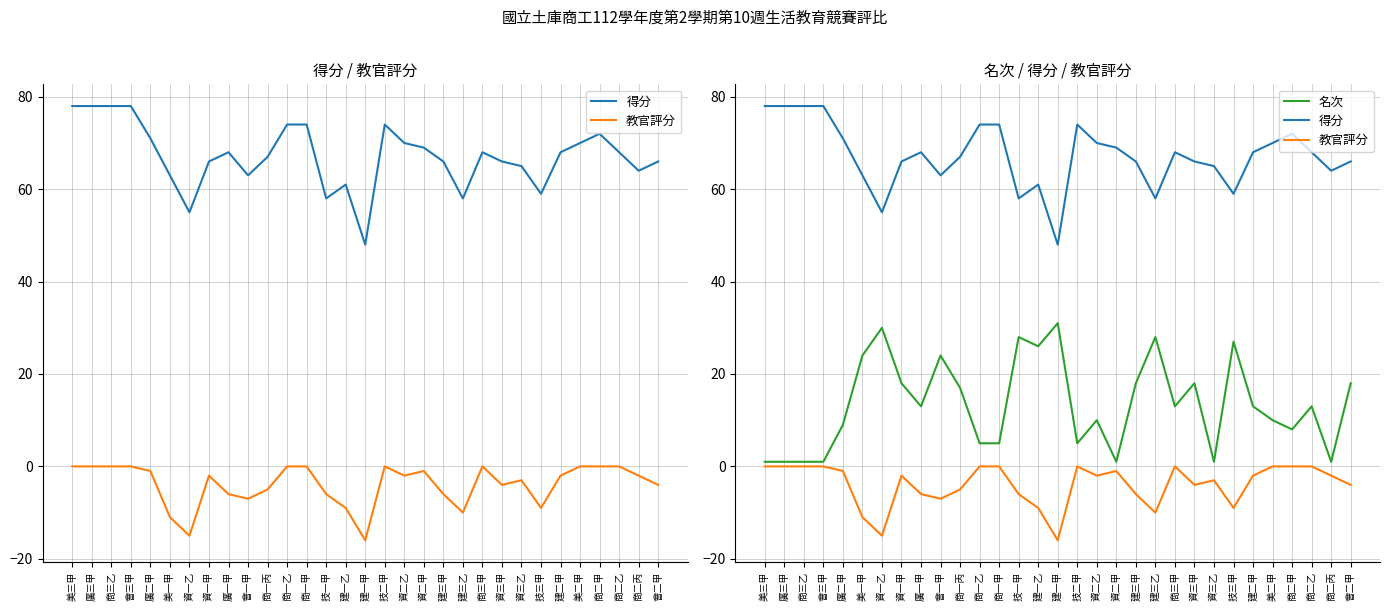

What position from the right is 商三甲?

10